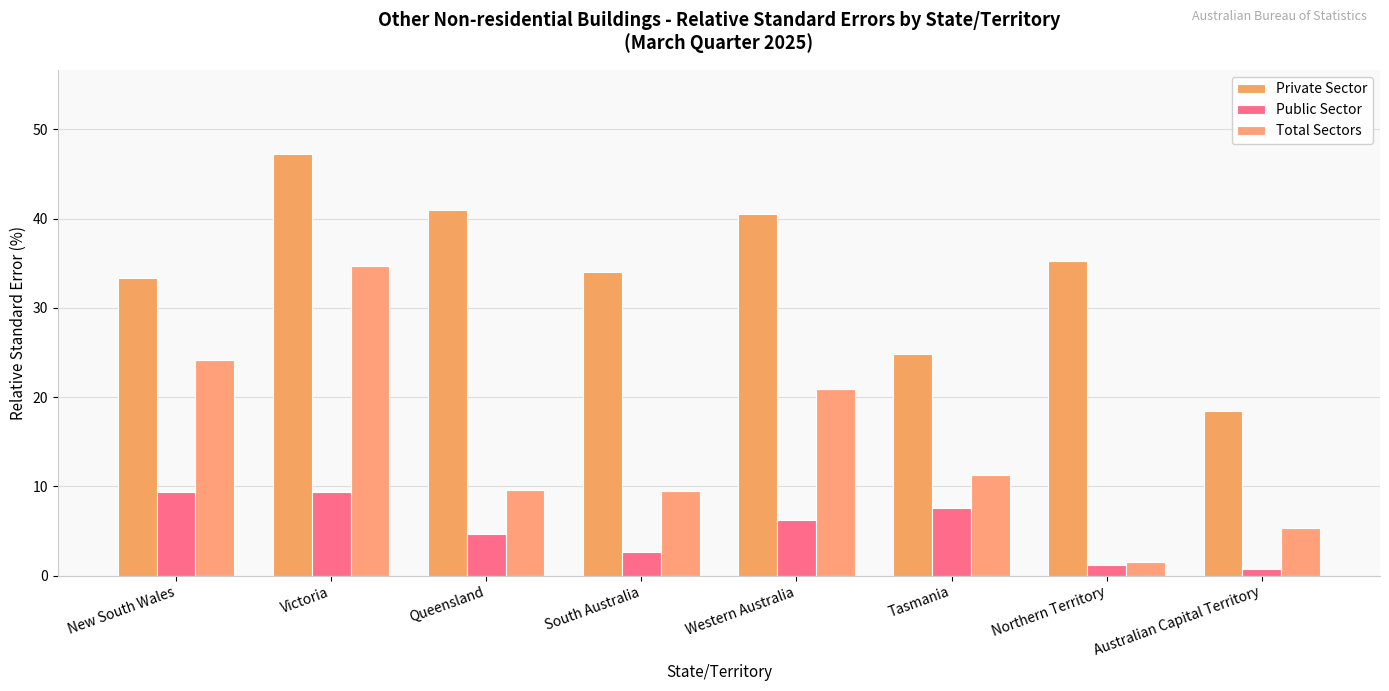

Where does the Private Sector series first go above 35?

Victoria